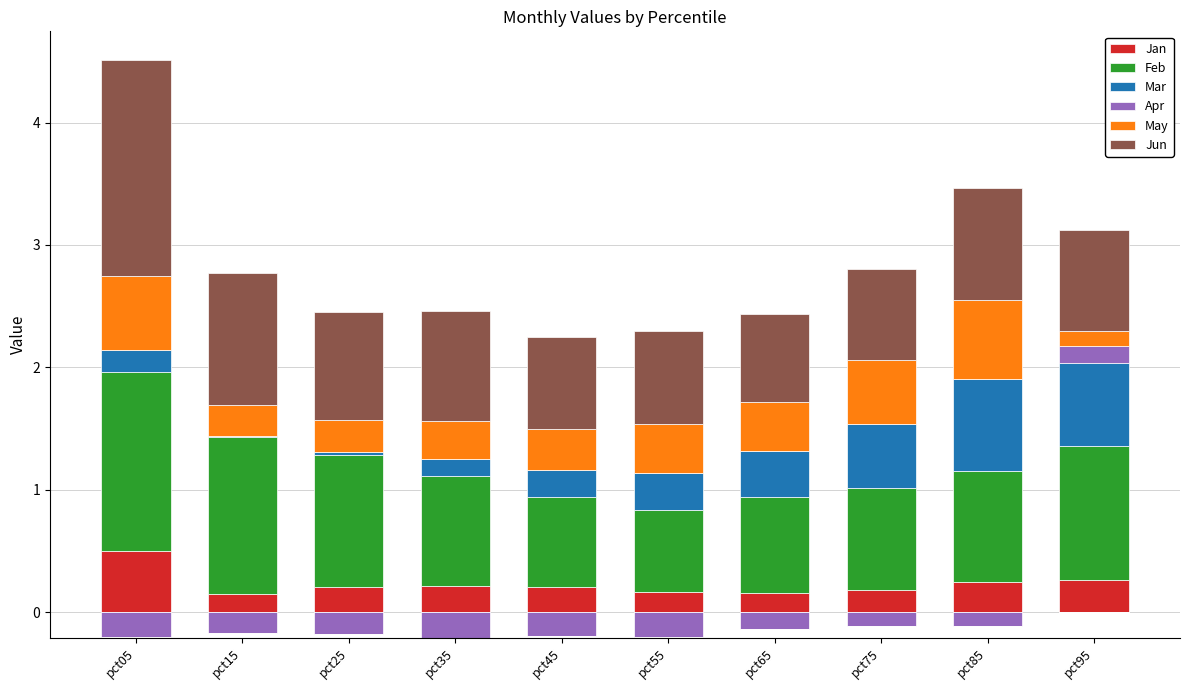

What is the average value of the May series?

0.4